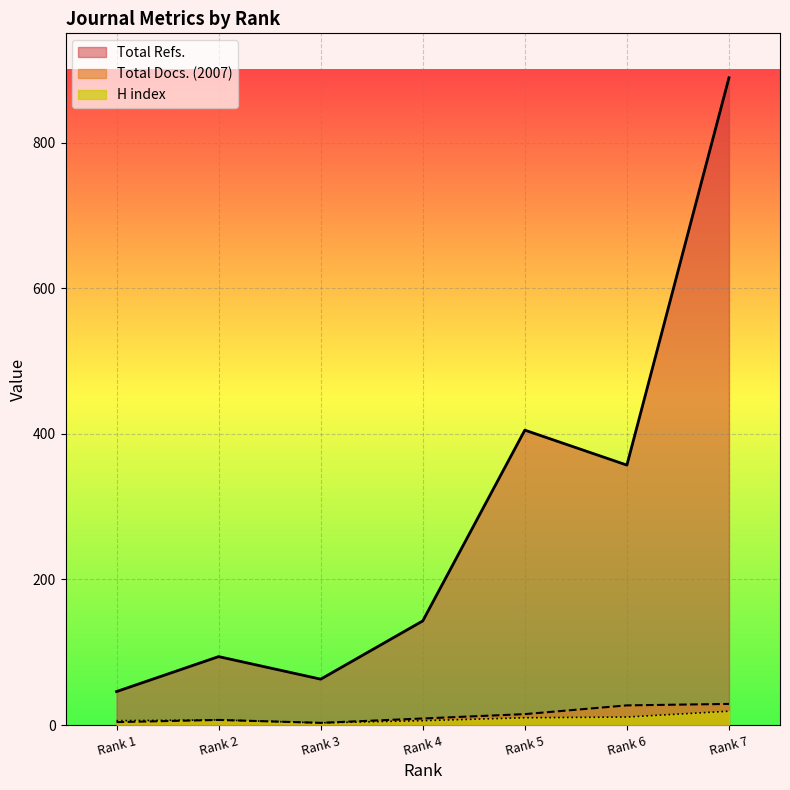

Rank the categories by Total Refs. value from highest to lowest.

Rank 7, Rank 5, Rank 6, Rank 4, Rank 2, Rank 3, Rank 1